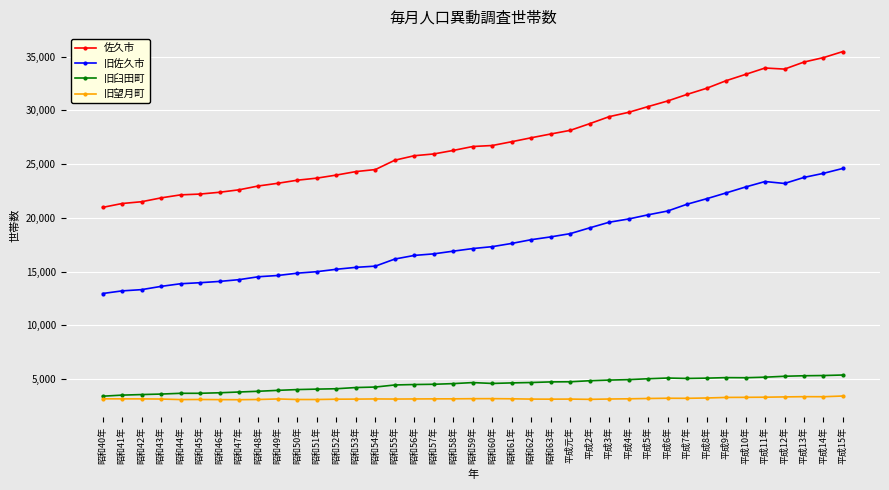

What is the minimum value shown in the chart?

3083